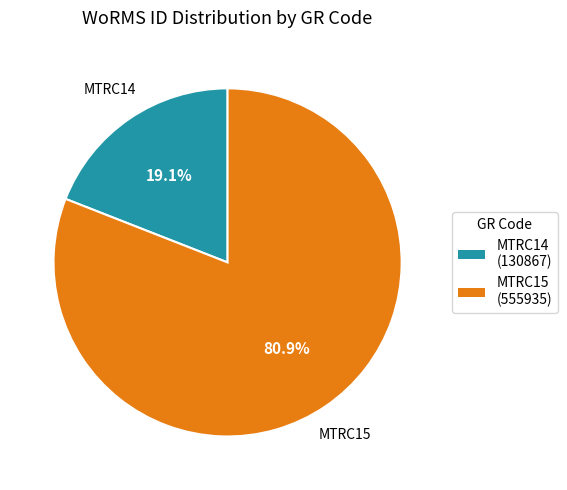

What is the smallest slice in the pie chart?

MTRC14